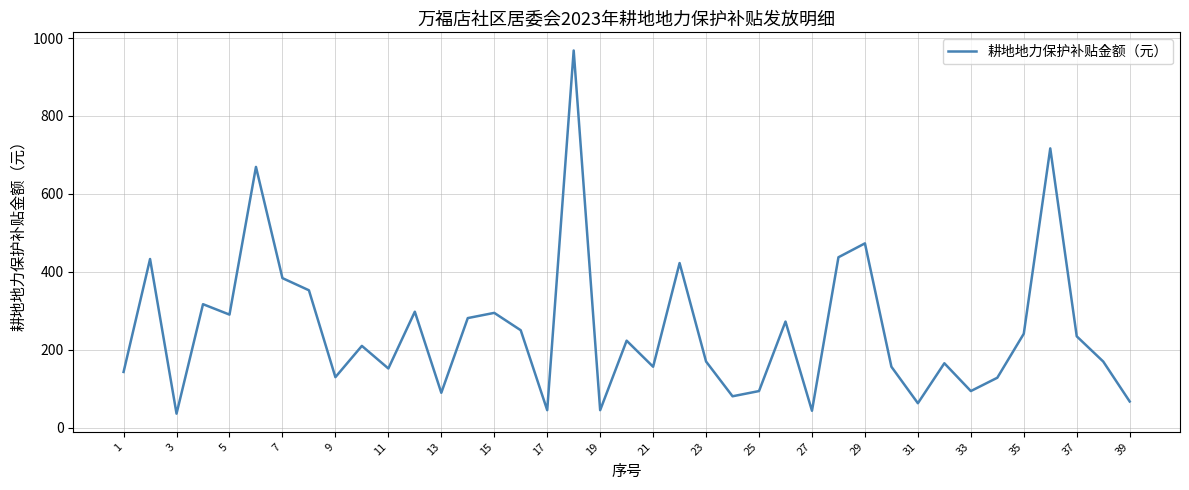

What is the greatest value displayed?

968.2